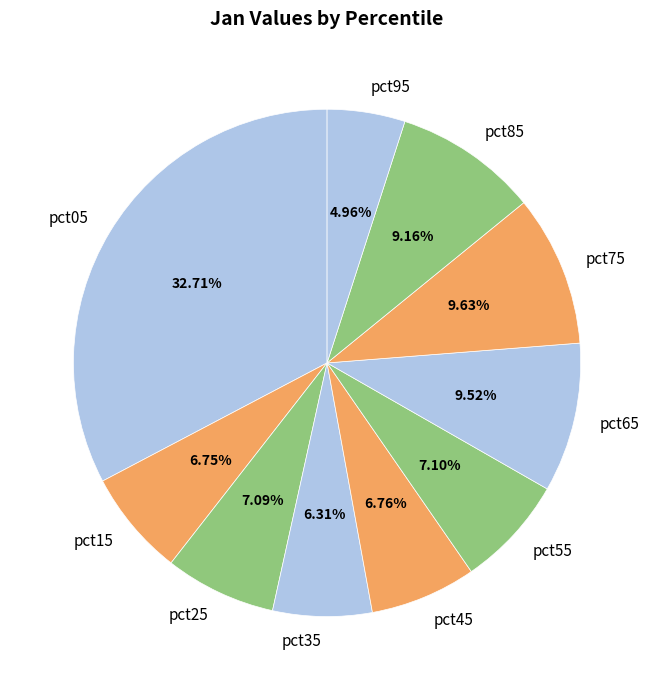

Which slice is the smallest?

pct95